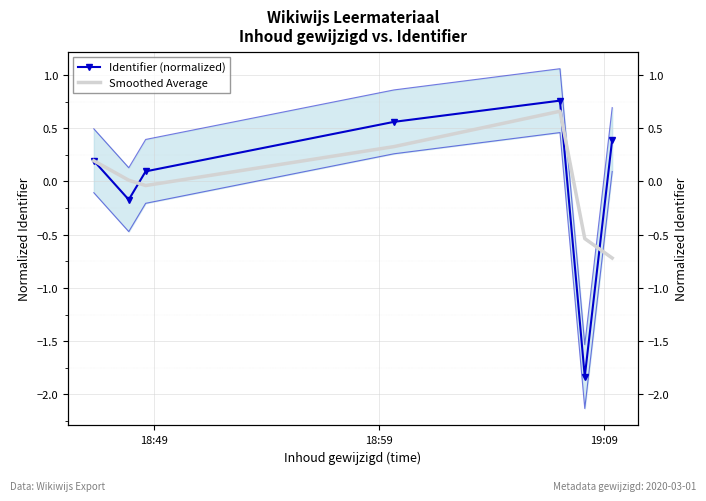

What is the difference between the maximum and minimum values in the Smoothed Average series?

1.4